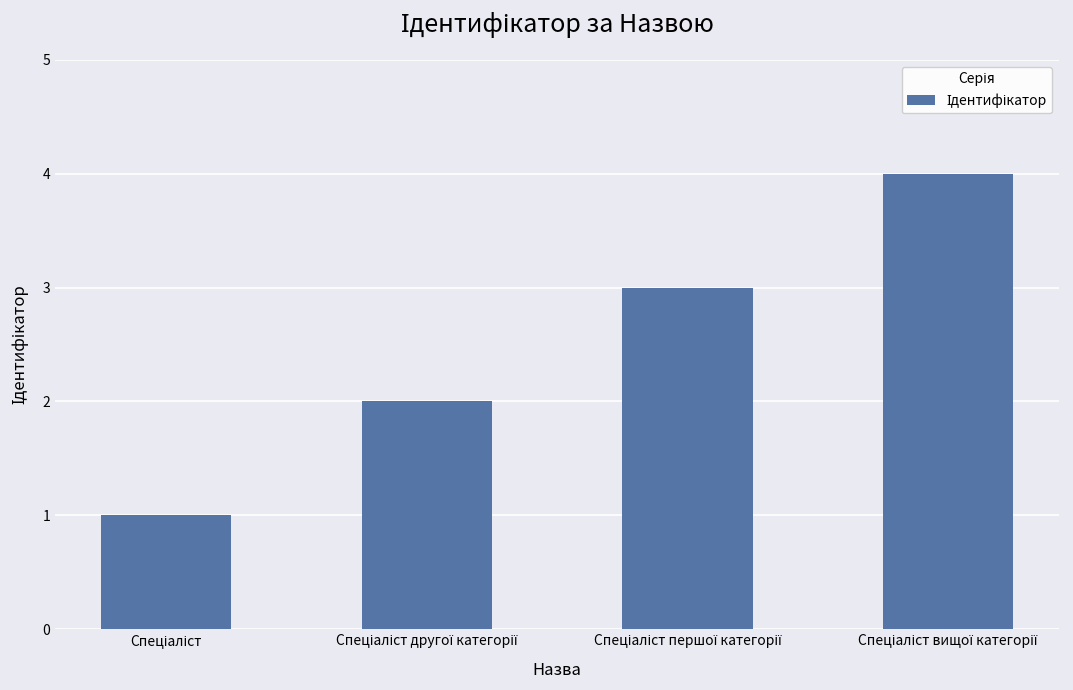

Are the bars grouped side by side (vs. stacked)?

No